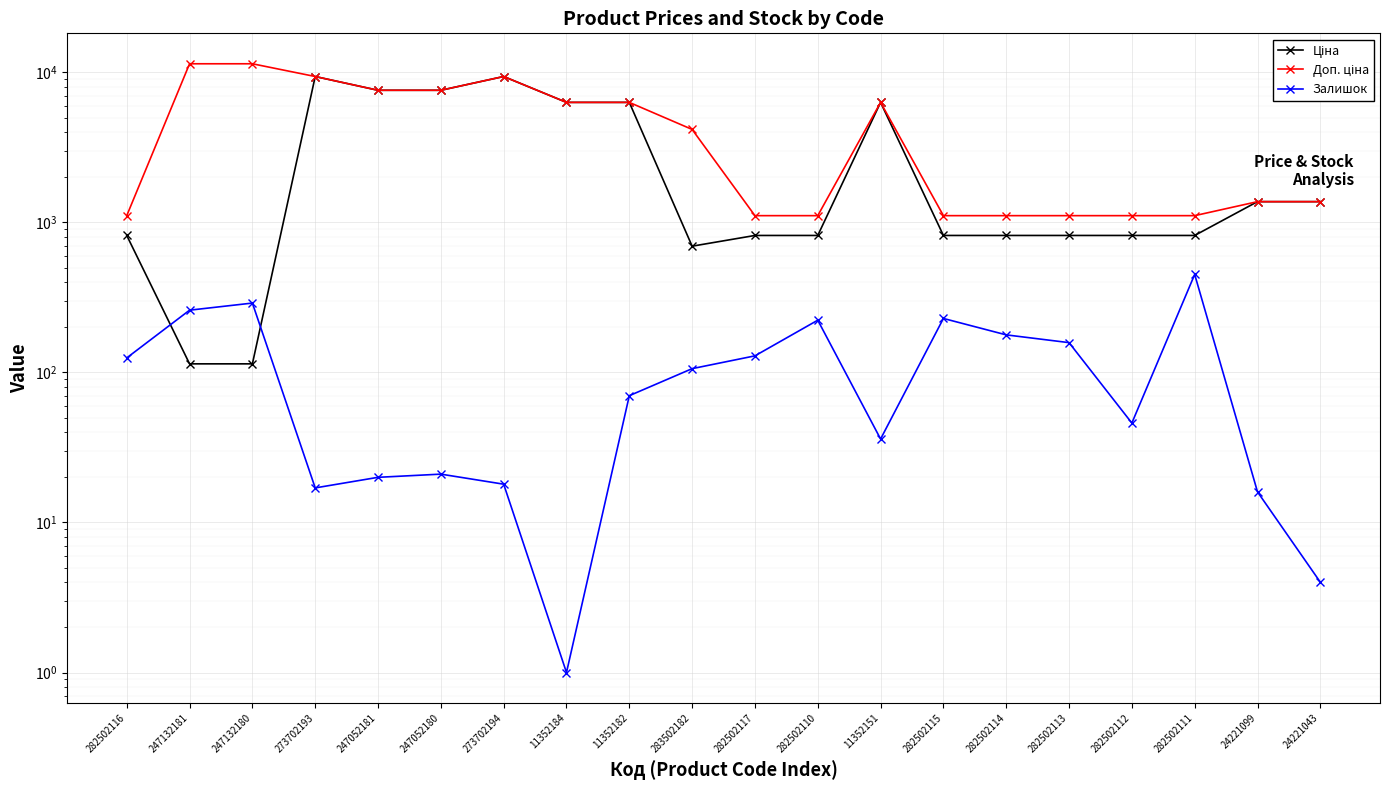

What is the value of the Ціна point at the 11th from the left?

818.5